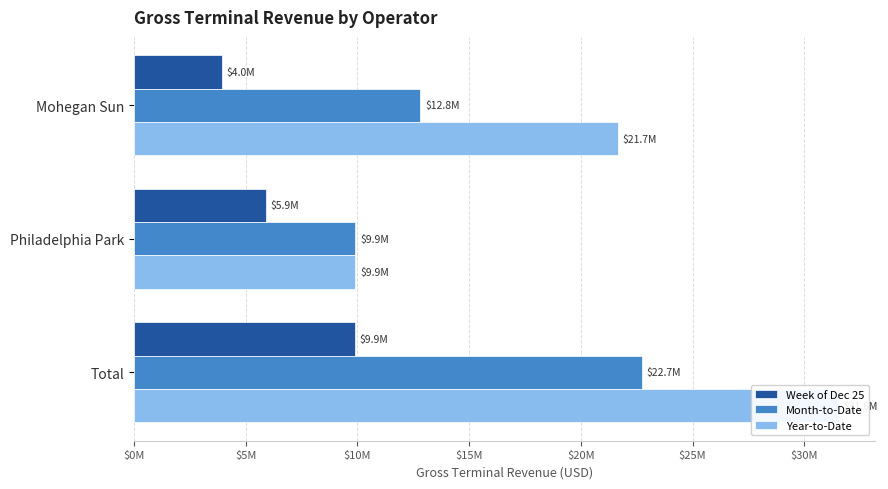

What is the smallest value displayed?

3958357.2